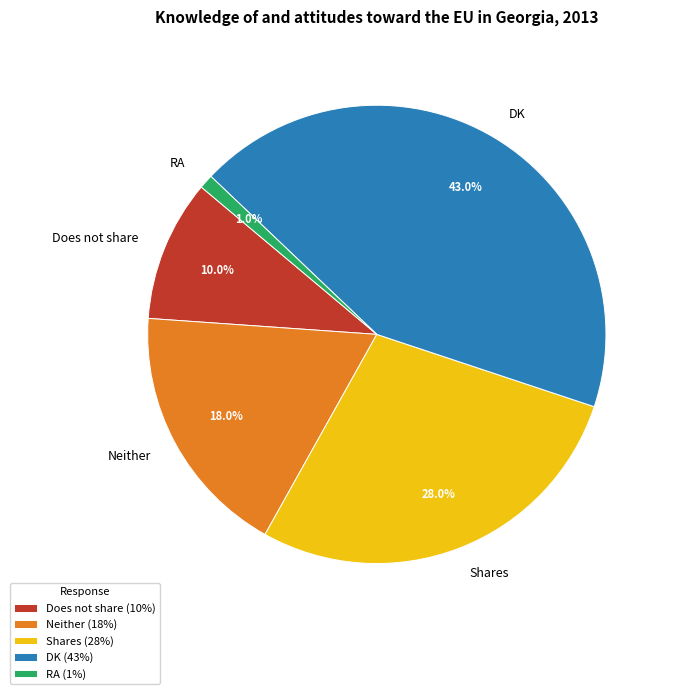

How many segments does this pie chart have?

5